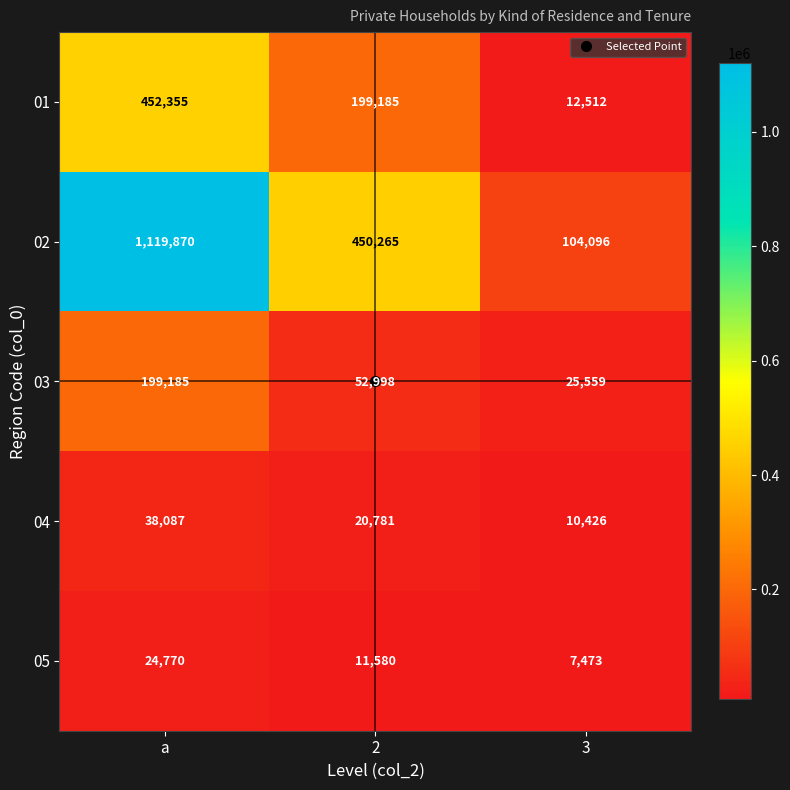

What is the difference between the highest and lowest values at 3?

96623